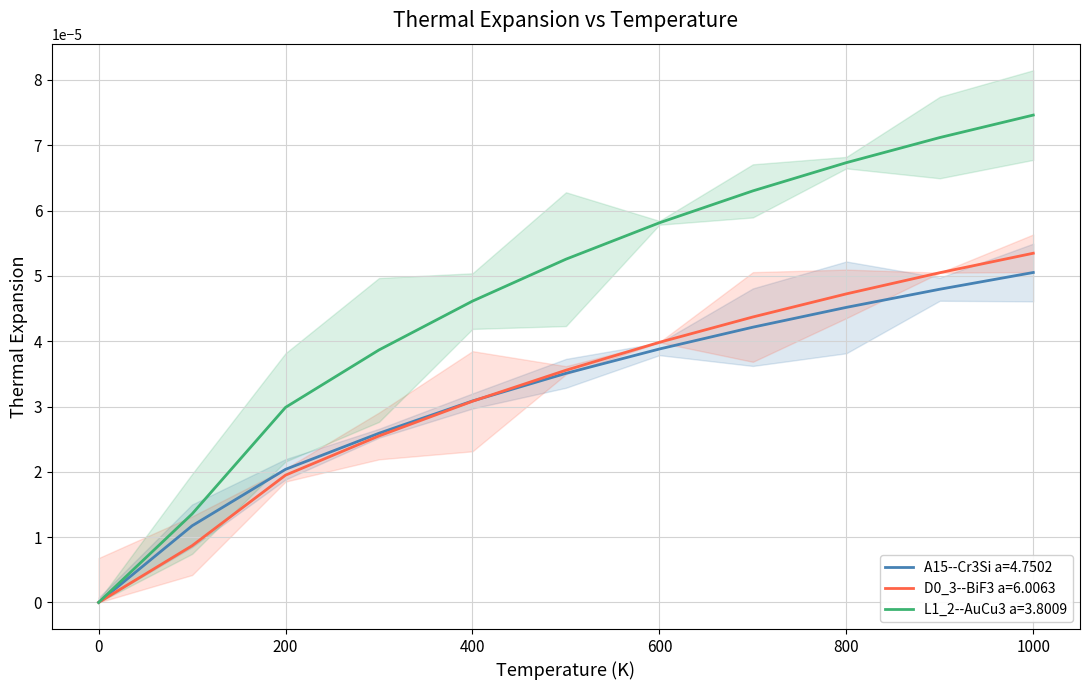

The D0_3--BiF3 a=6.0063 series shows 0.0 at 300.0. True or false?

False